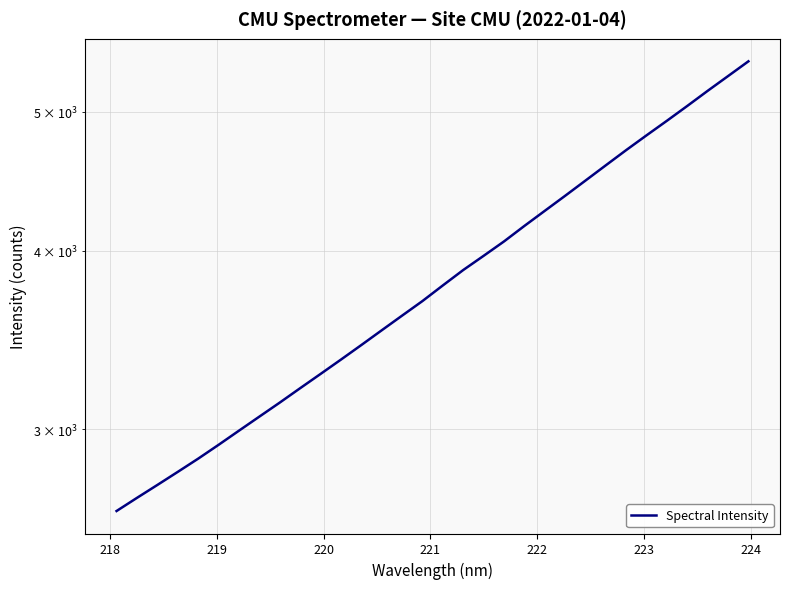

What is the minimum value shown in the chart?

2630.3